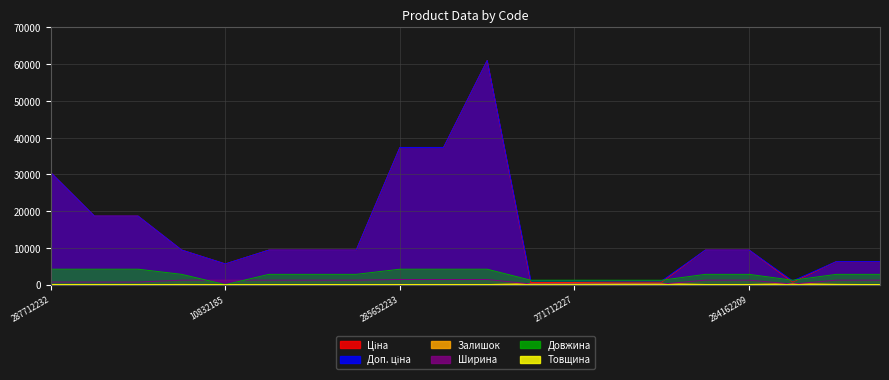

How many values in the Доп. ціна series exceed 9416?

12